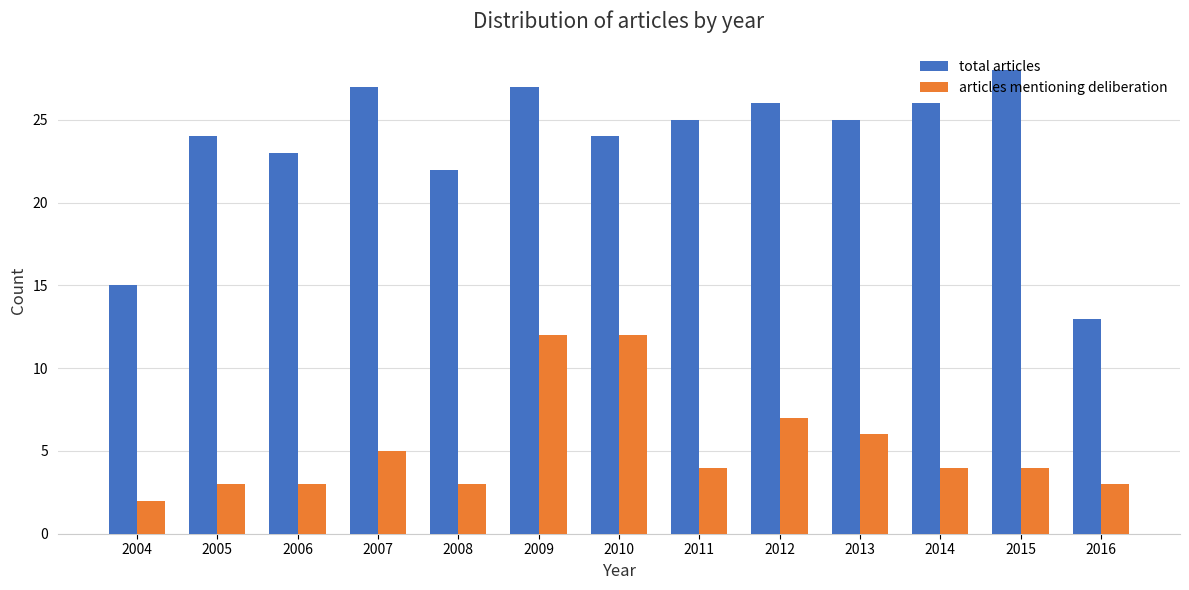

What is the maximum value for articles mentioning deliberation?

12